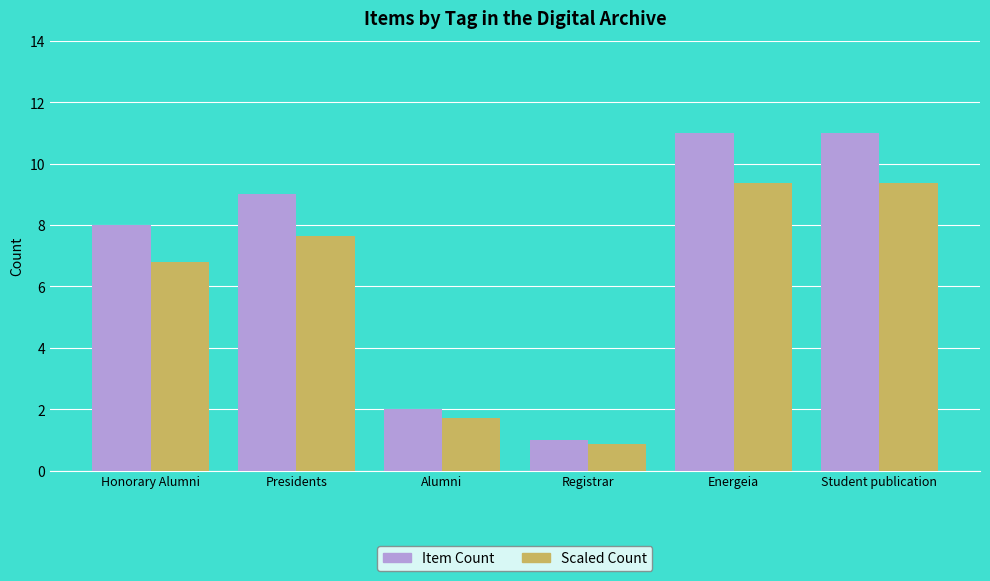

Which series has the widest spread of values?

Item Count